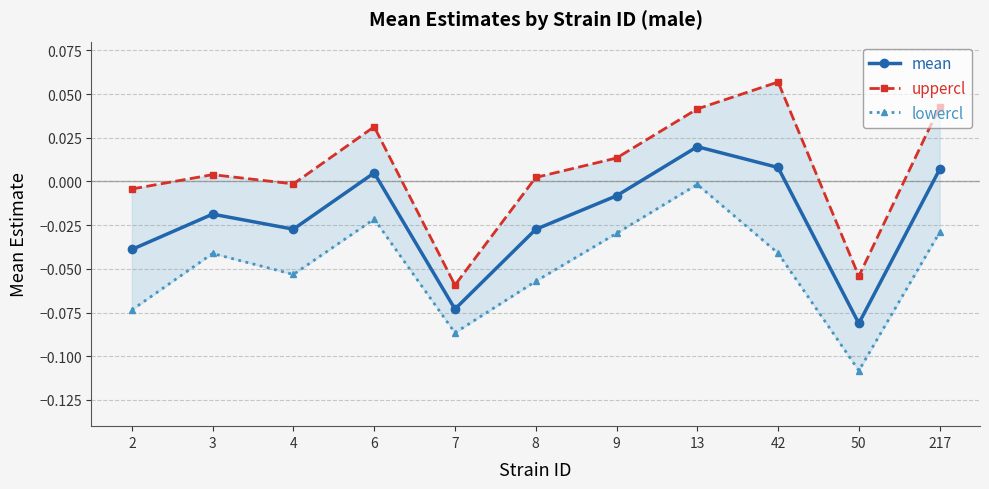

Is it true that uppercl equals 0.0 at 6?

True